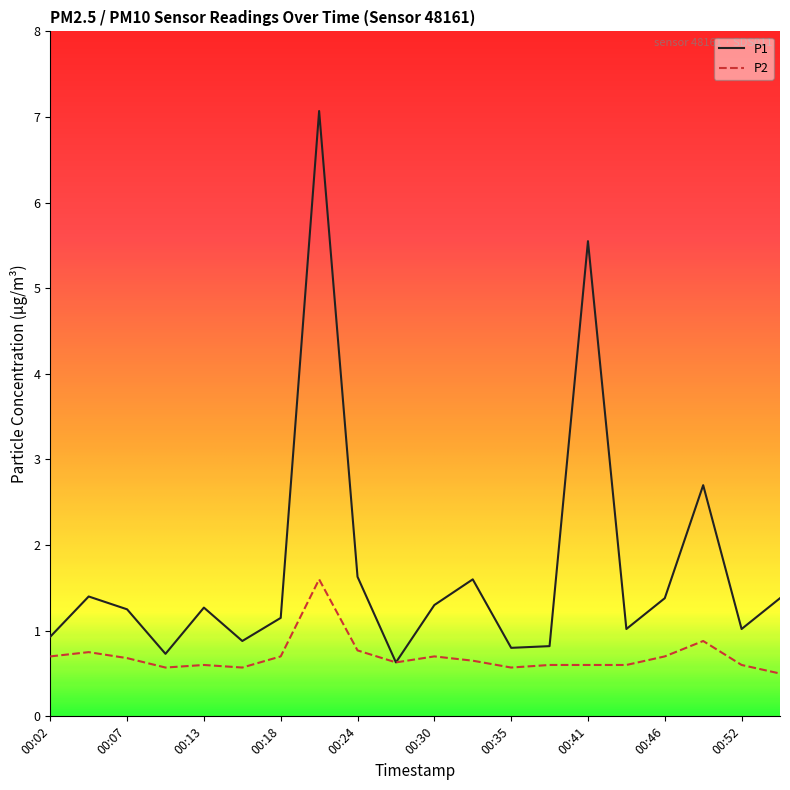

Which series has the largest total across all categories?

P1